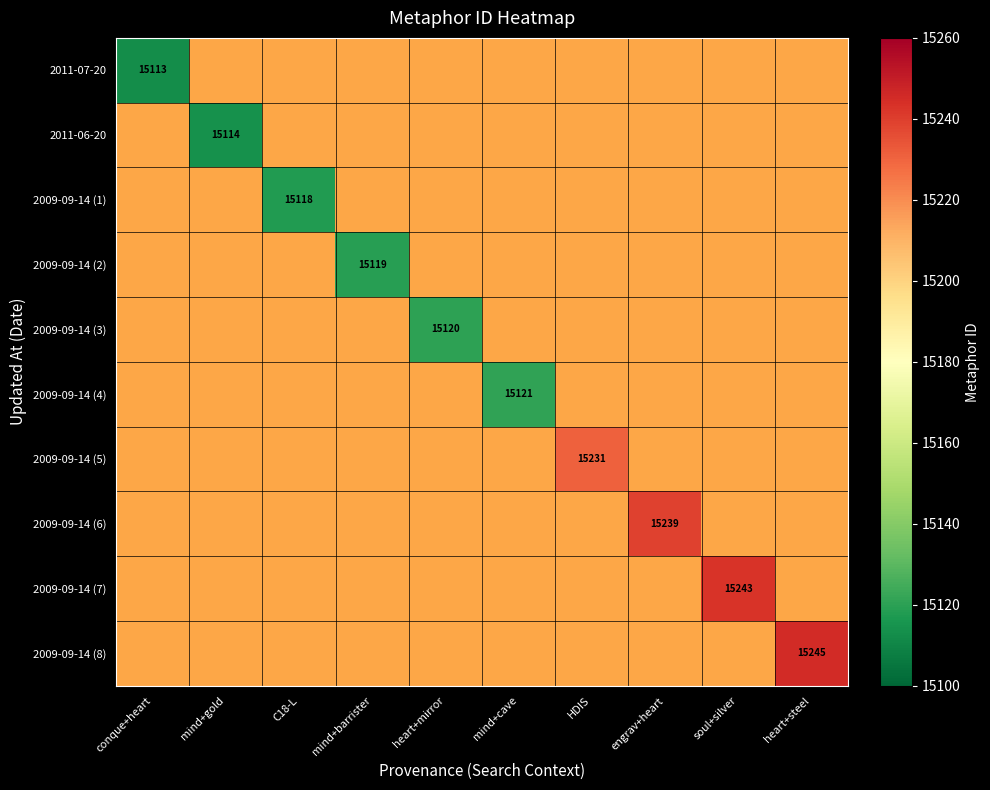

Rank the series by their average value, from lowest to highest.

2011-07-20, 2011-06-20, 2009-09-14 (1), 2009-09-14 (2), 2009-09-14 (3), 2009-09-14 (4), 2009-09-14 (5), 2009-09-14 (6), 2009-09-14 (7), 2009-09-14 (8)